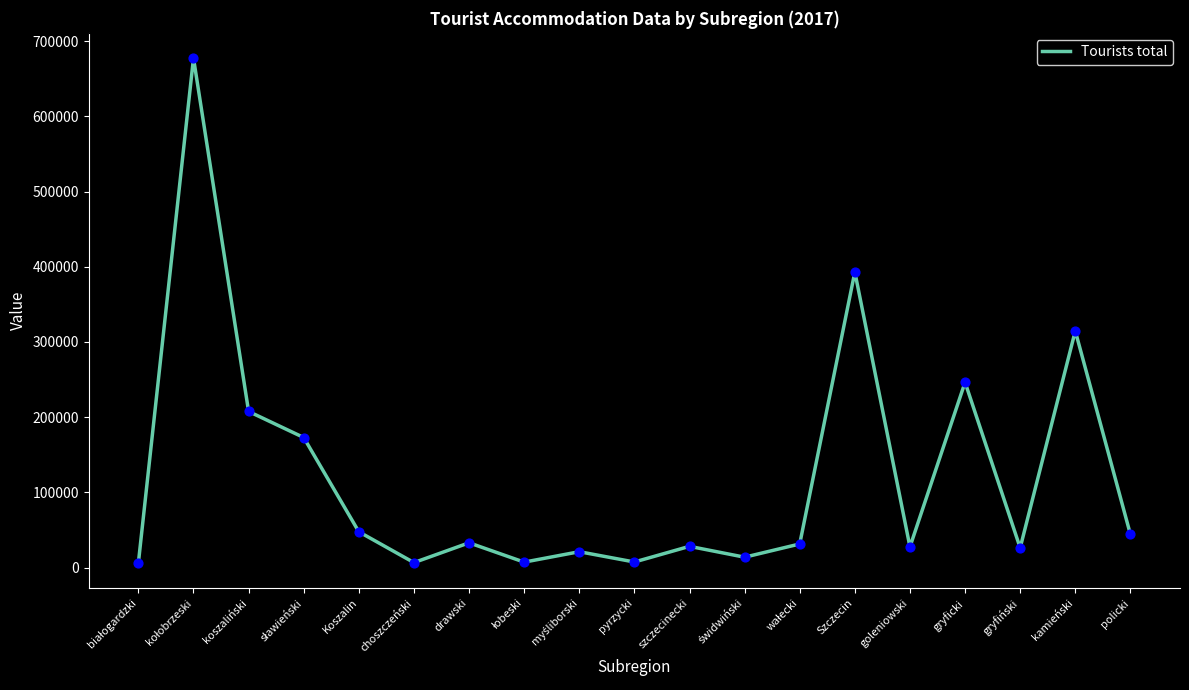

Is it true that the value at kamieński is 204860?

False